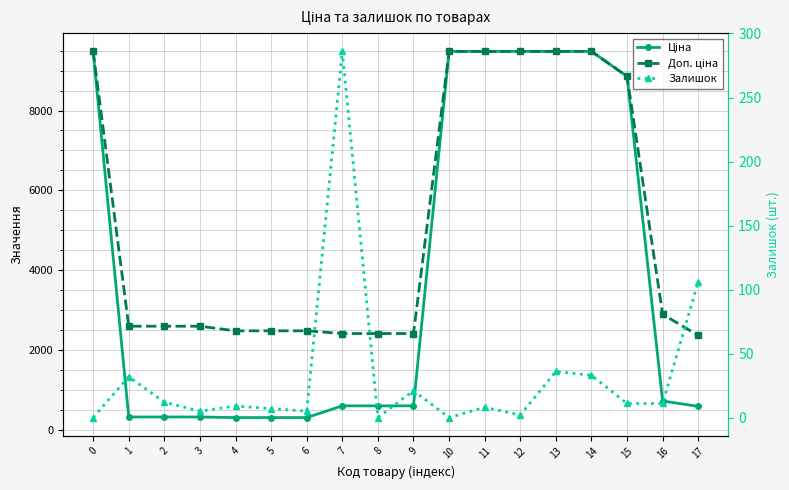

What is the difference between the Доп. ціна values at 7 and 2?

183.5